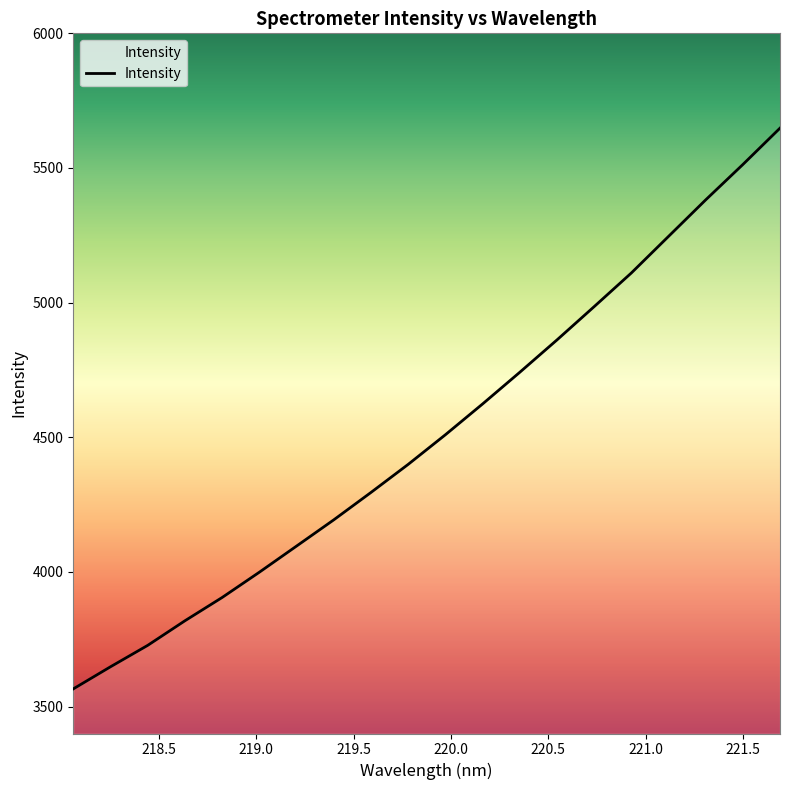

What is the smallest value displayed?

3565.6